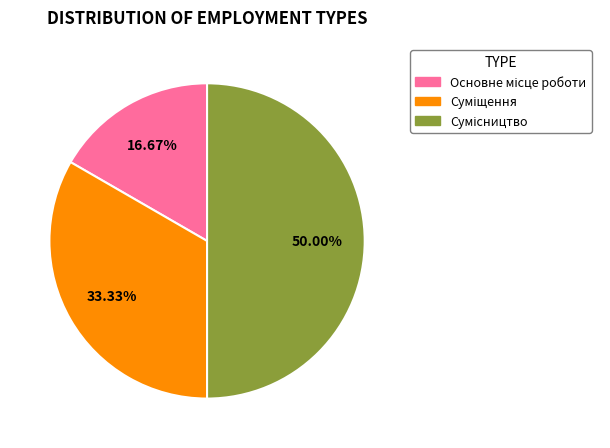

Is there a majority slice in this chart?

No